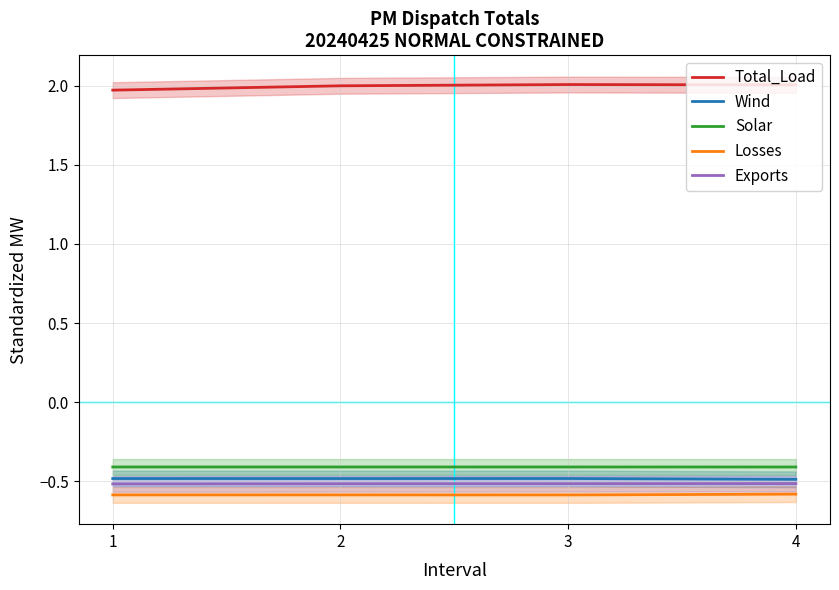

Which category has the highest value in the Total_Load series?

3